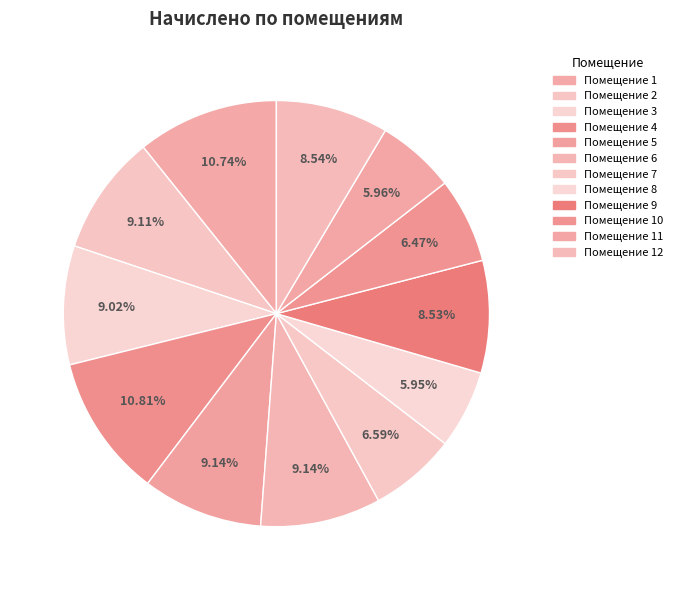

Which category has the biggest portion of the pie?

4